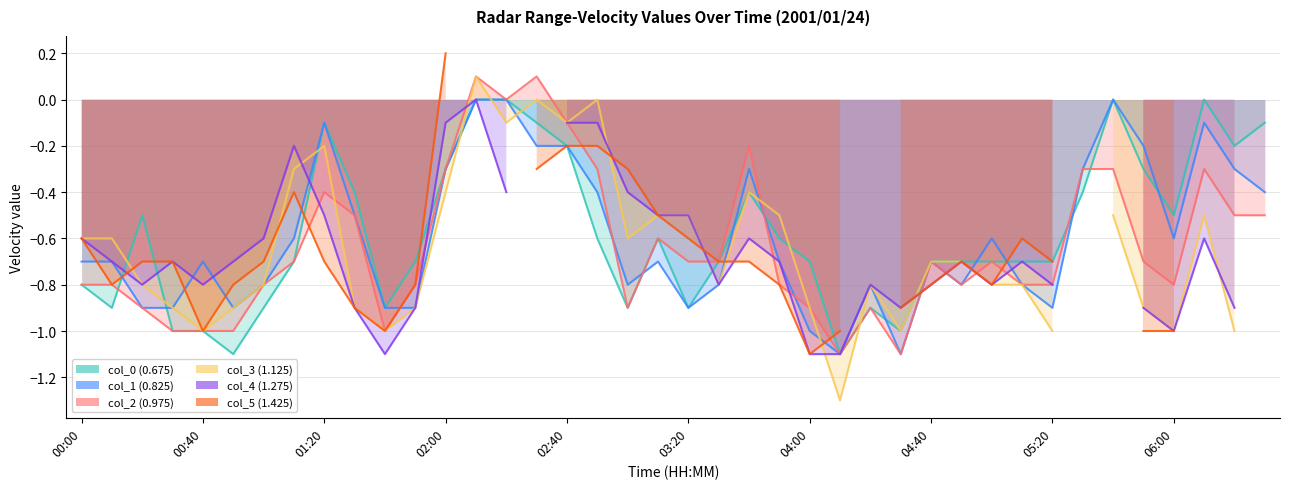

Where does the col_2 (0.975) series first go above 0?

13